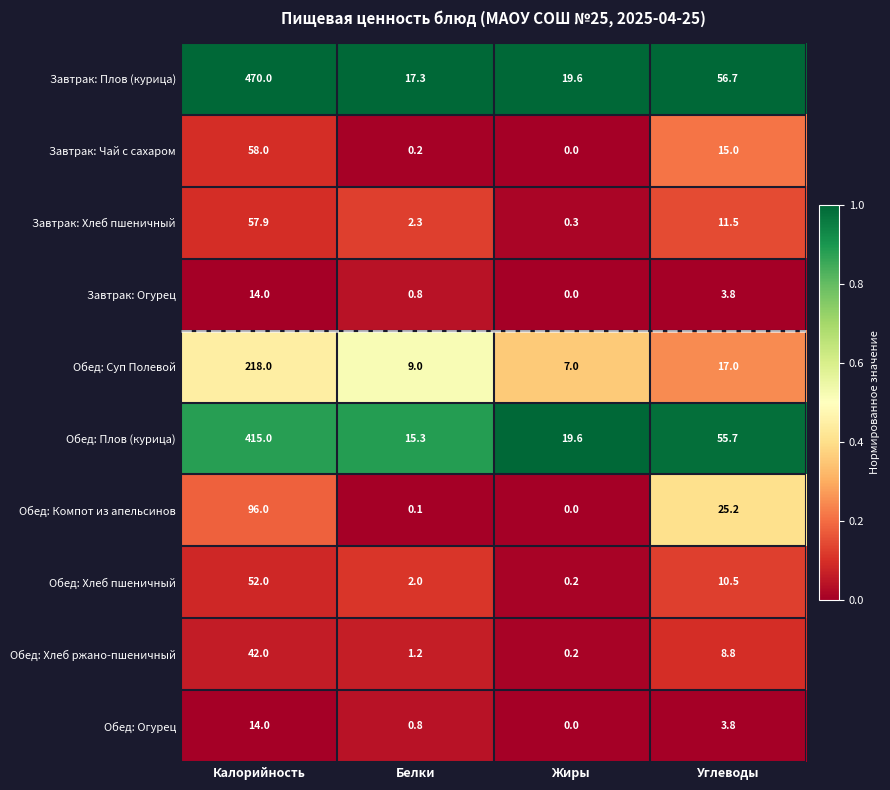

How many values in the Завтрак: Огурец series are below 3?

2